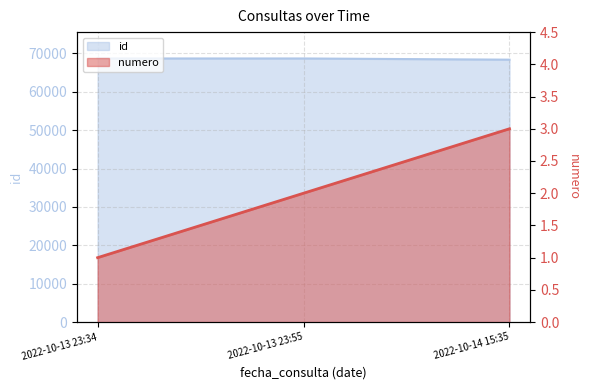

Reading left to right, list all the values displayed in this chart.

id: 2022-10-13 23:34=68674	2022-10-13 23:55=68675	2022-10-14 15:35=68364
numero: 2022-10-13 23:34=1	2022-10-13 23:55=2	2022-10-14 15:35=3